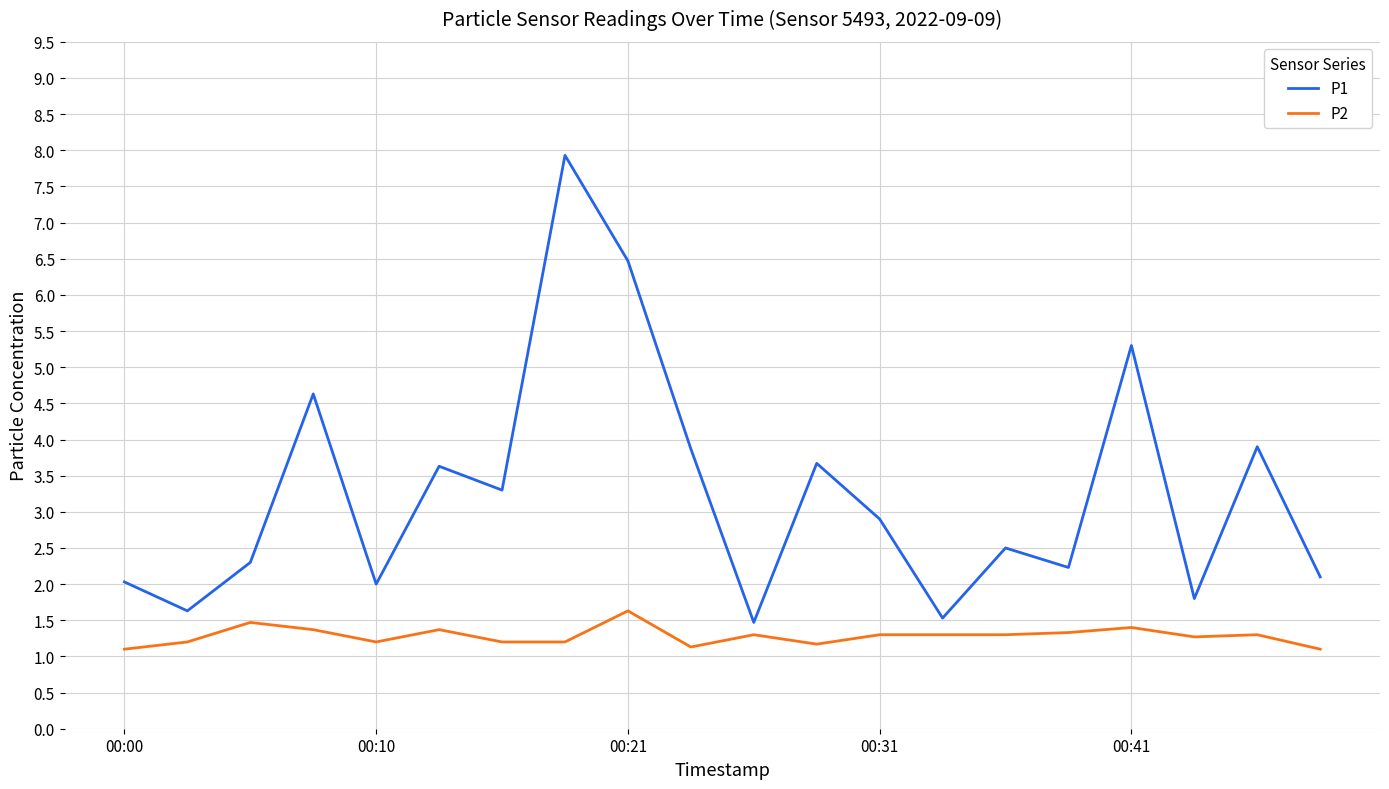

What is the difference between the maximum and minimum values in the P2 series?

0.5